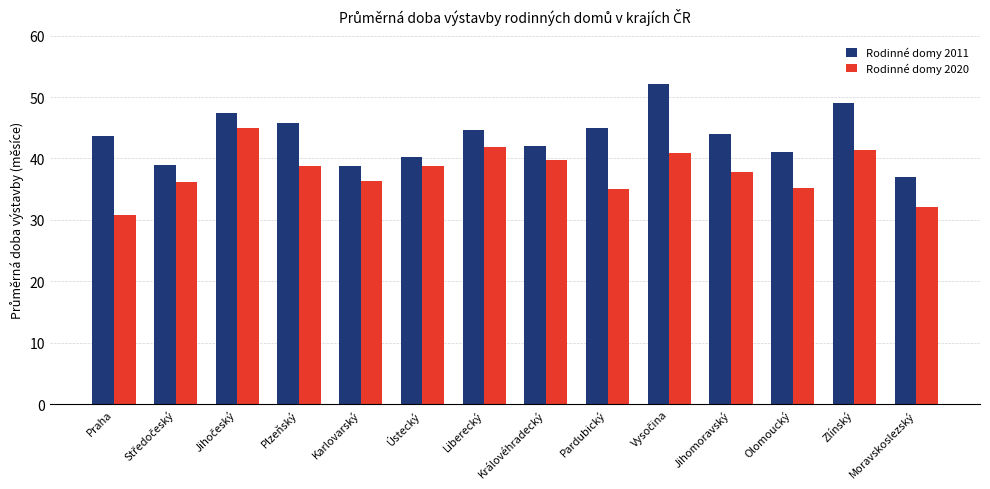

Does the chart contain any negative values?

No